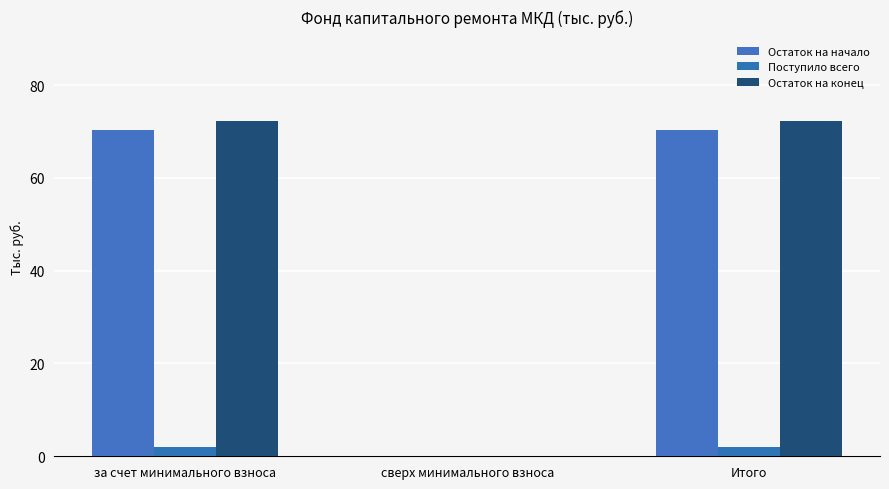

How many values in Поступило всего are above zero?

2